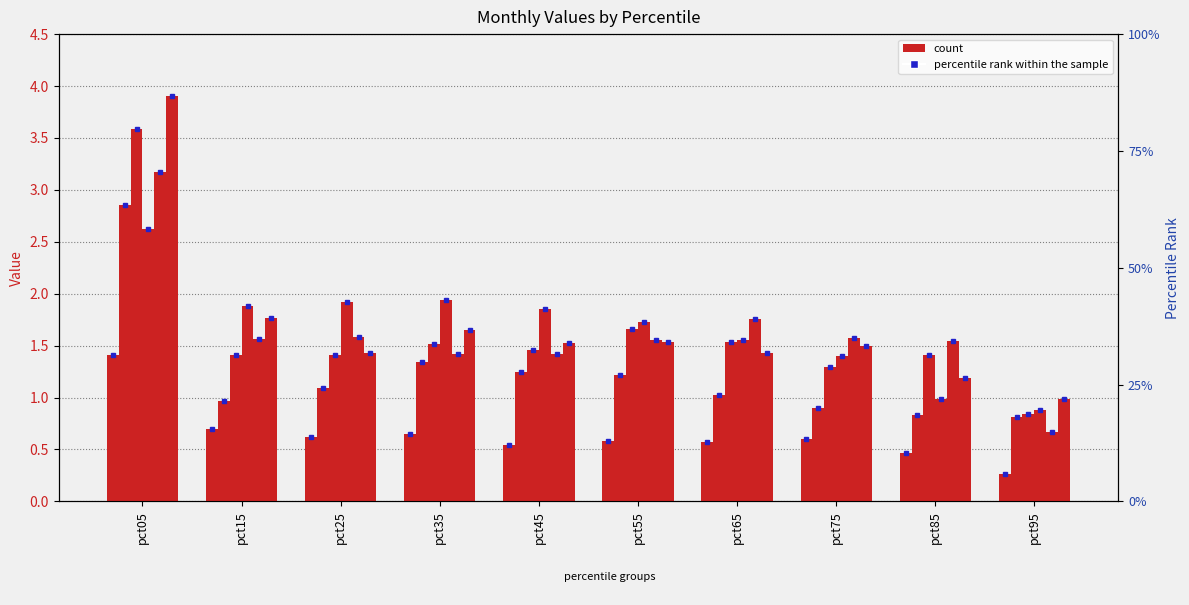

Is it true that Mar equals 0.8 at pct85?

False